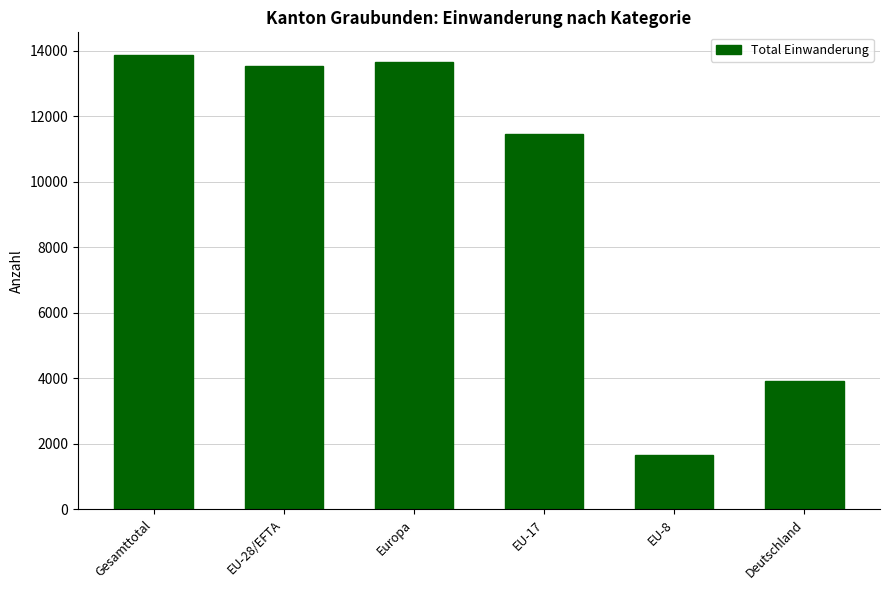

Which label corresponds to the smallest value in the chart?

EU-8